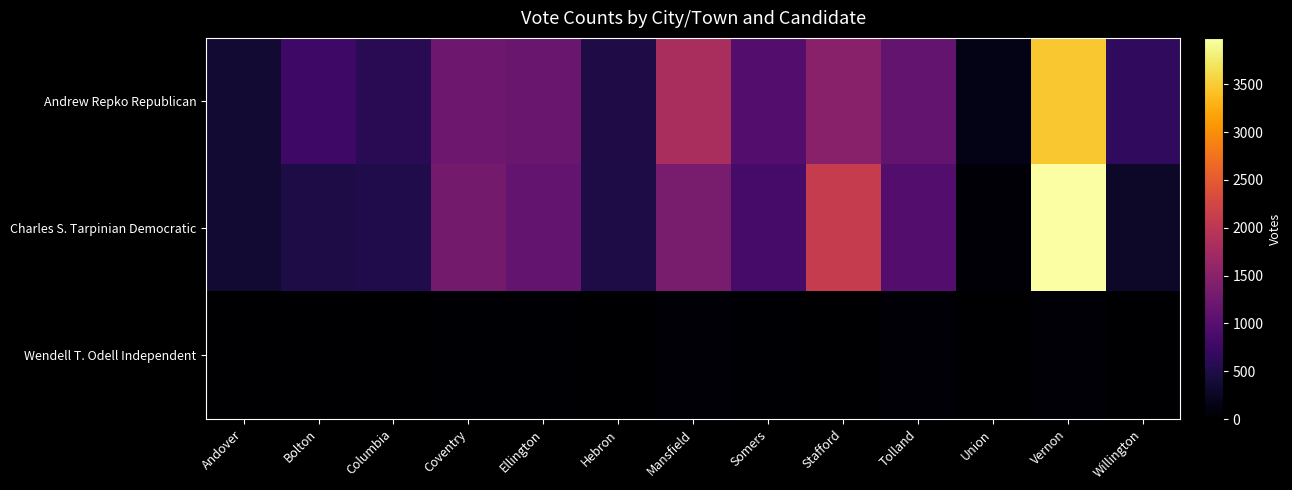

At how many categories does at least one series exceed 1784?

3